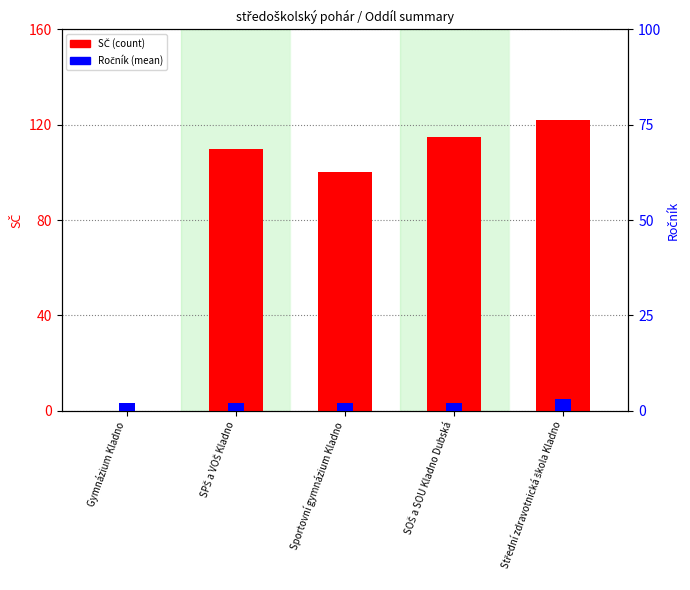

The value of Ročník (mean) at Střední zdravotnická škola Kladno is 3. True or false?

True